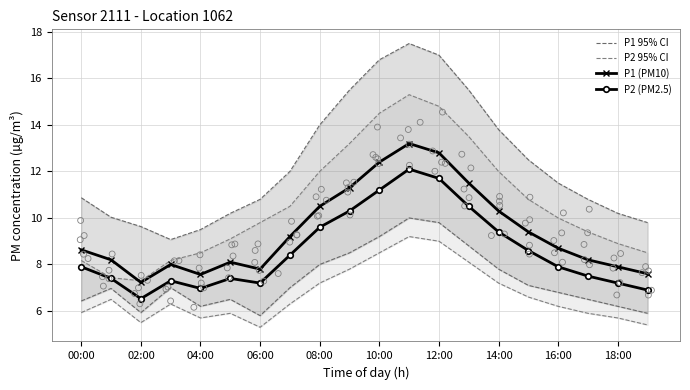

Which series has the largest Y range (max minus min)?

P1 95% CI